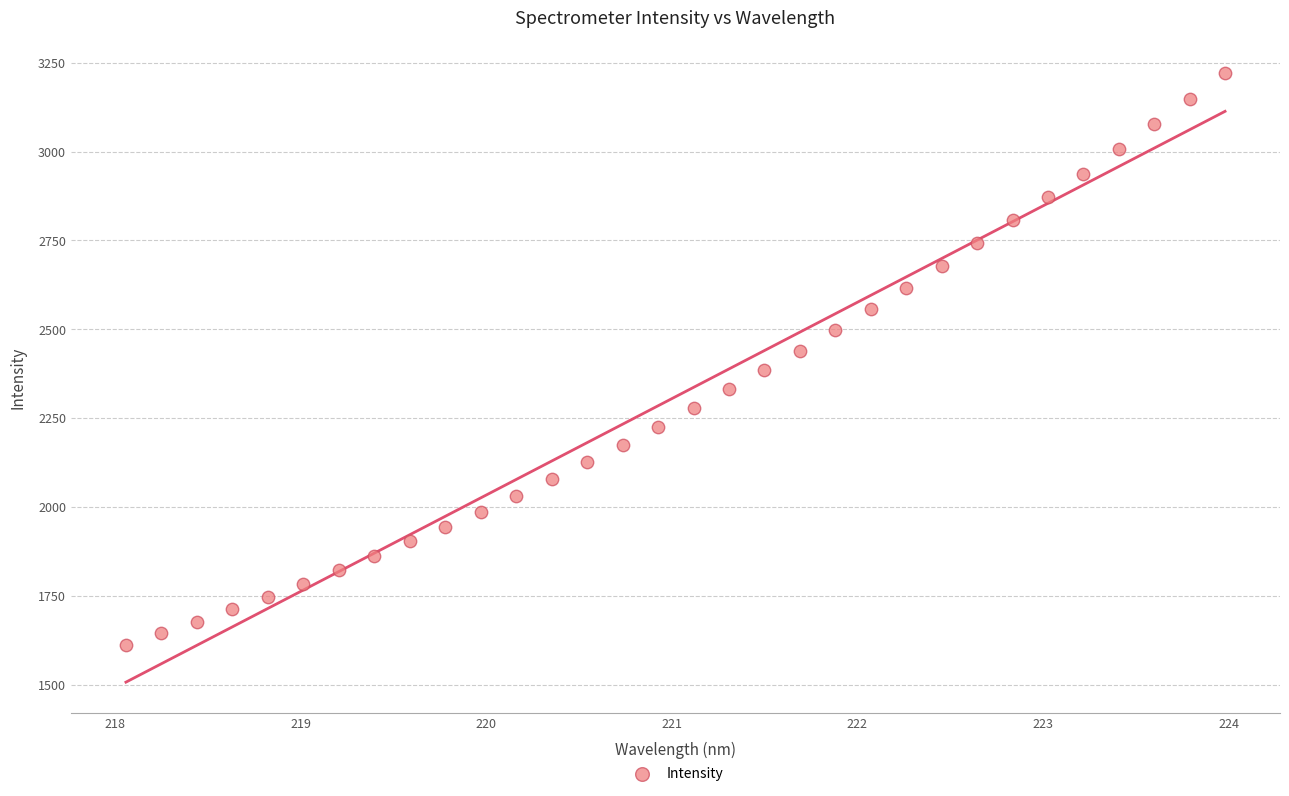

What is the range of X values (max minus min)?

5.9